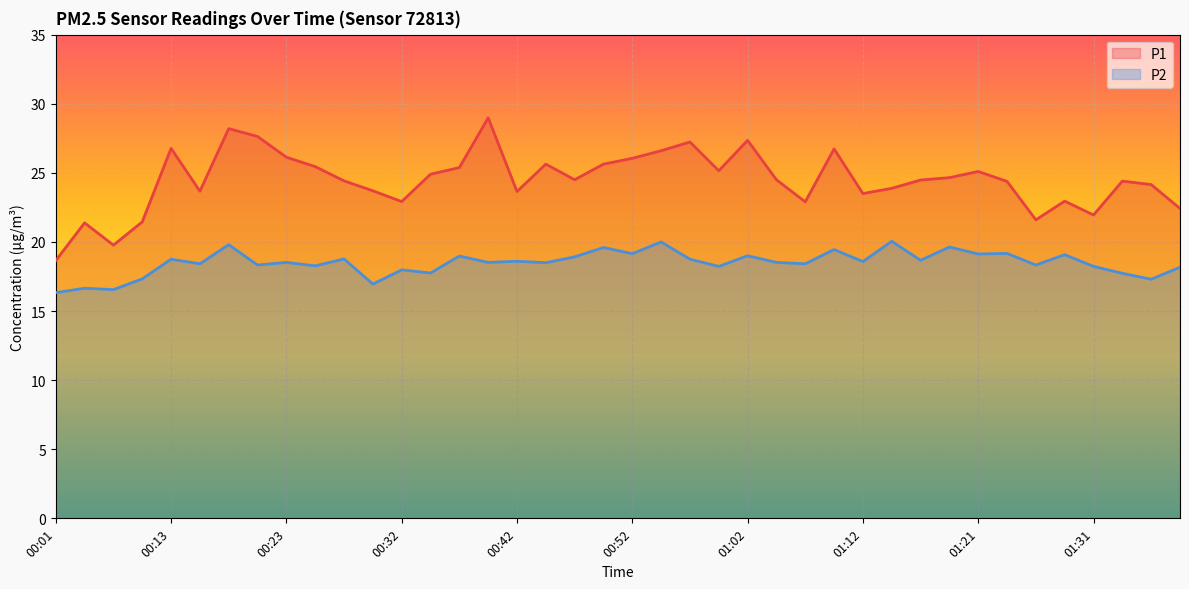

In P1, how many points are higher than both neighbors (excluding endpoints)?

11